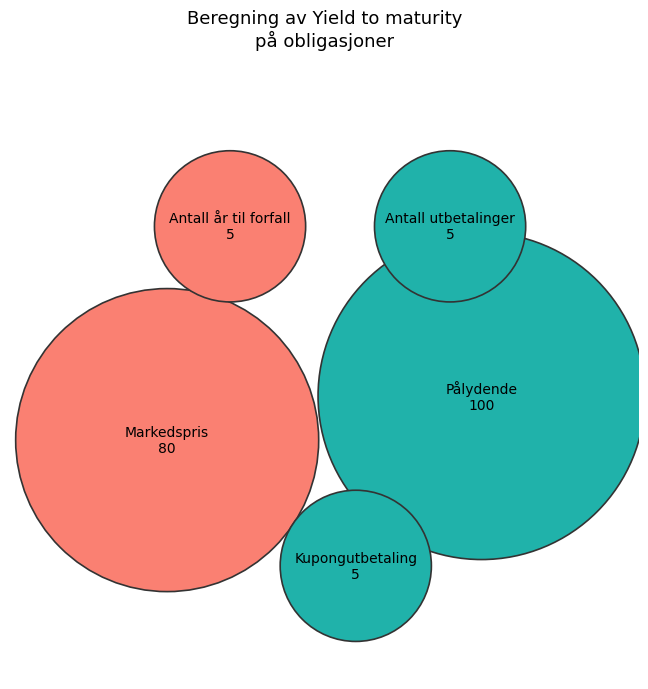

To the nearest percent, what is the average slice percentage?

20%